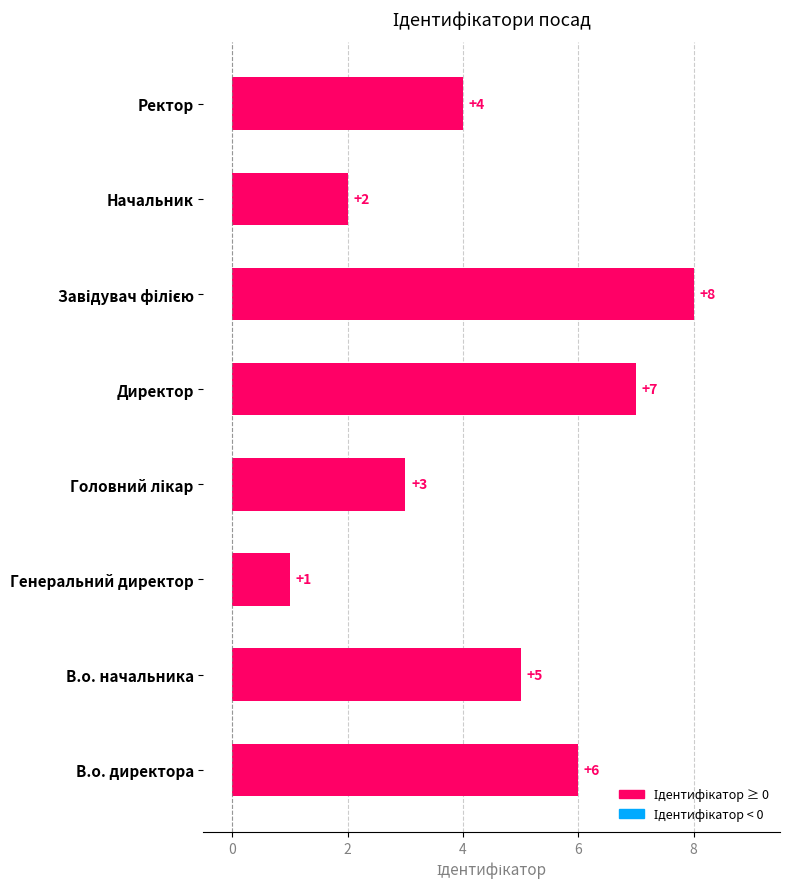

The value at Ректор is 5. True or false?

False